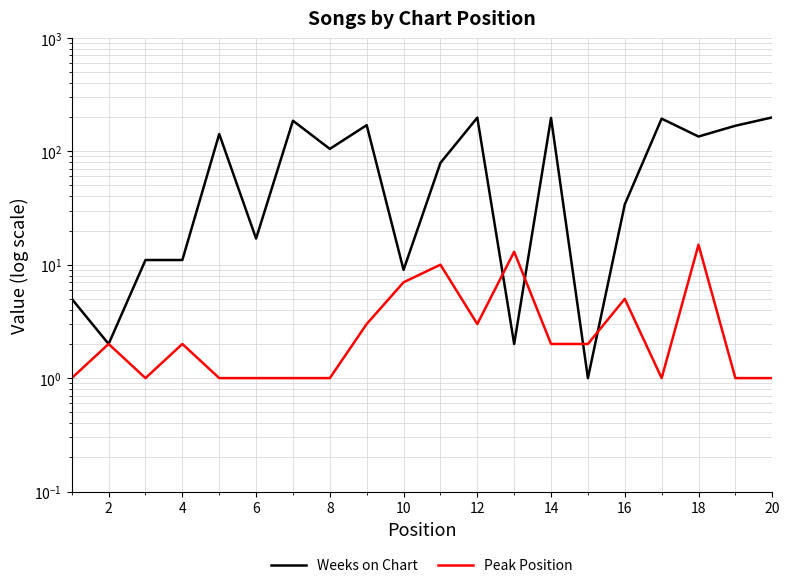

Is this an area chart (filled region under the line)?

No